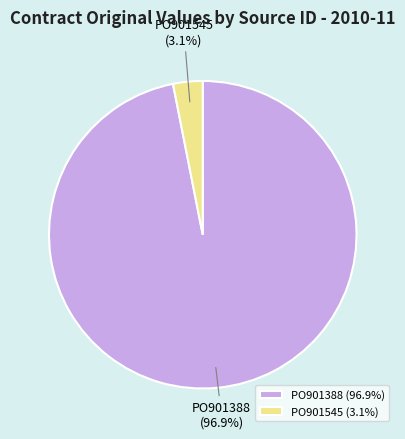

To the nearest percent, what is the difference between the PO901545 and PO901388 slice percentages?

94%